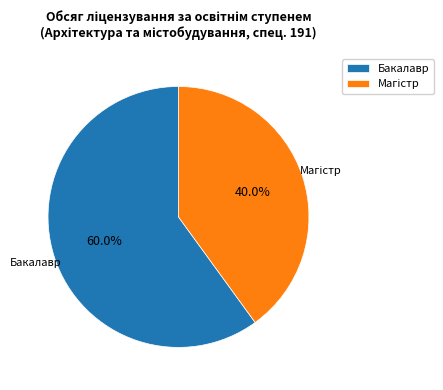

What percentage is NOT represented by Бакалавр?

40.0%